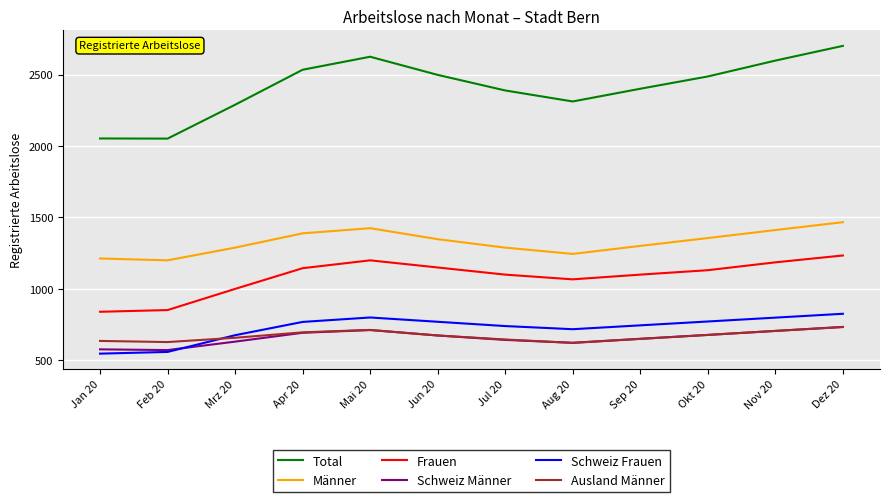

Which series ends up on top after the final intersection of Schweiz Frauen and Schweiz Männer?

Schweiz Frauen